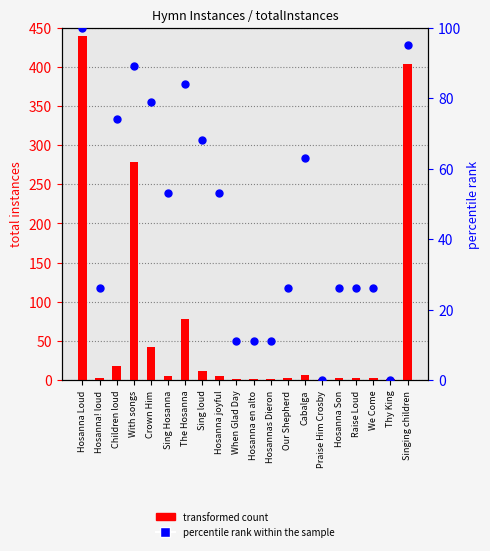

Which series reaches the maximum Y coordinate?

transformed count